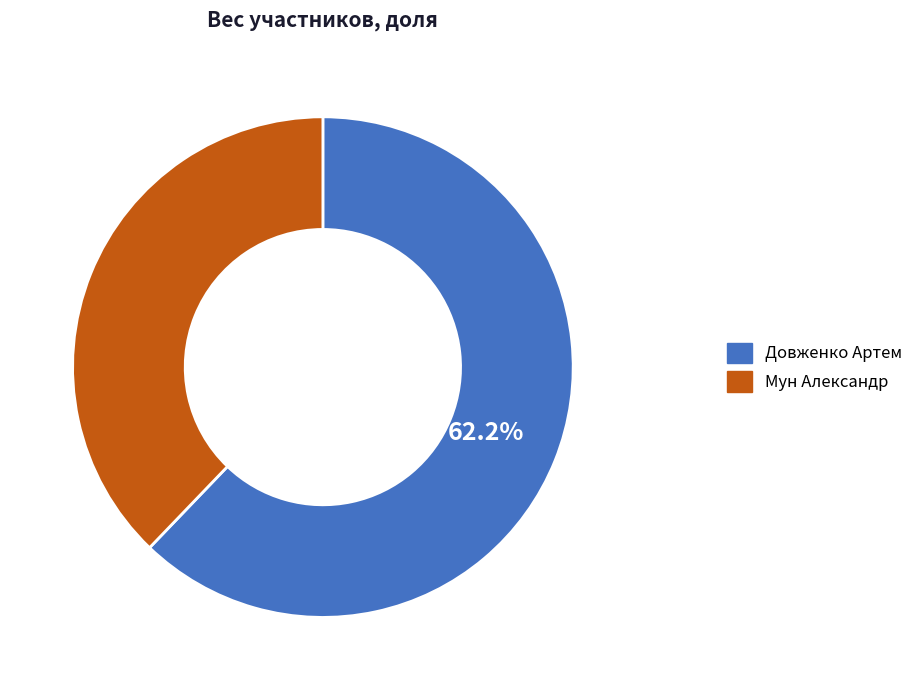

What percentage is the Мун Александр slice, to the nearest percent?

38%